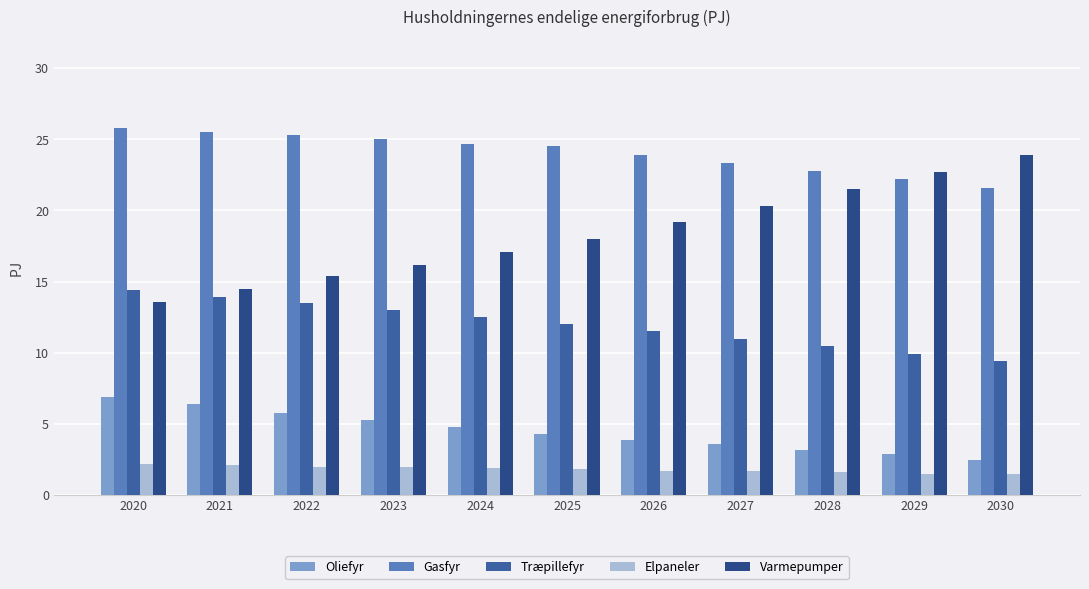

What is the value of the Træpillefyr bar at the 6th from the left?

12.0